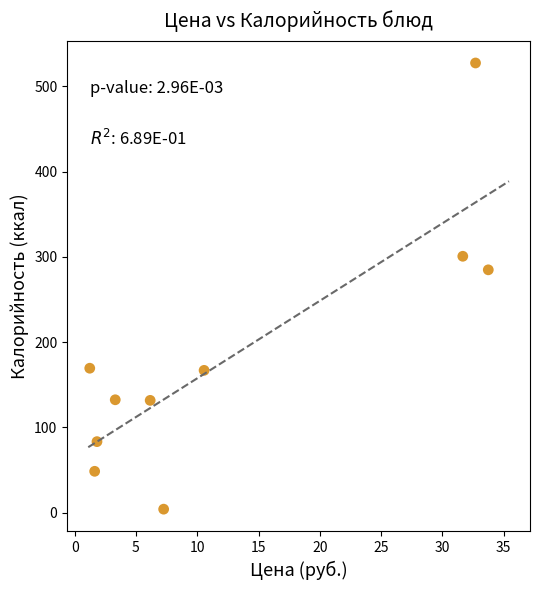

What Y value in the scatter plot is closest to 265?

284.9